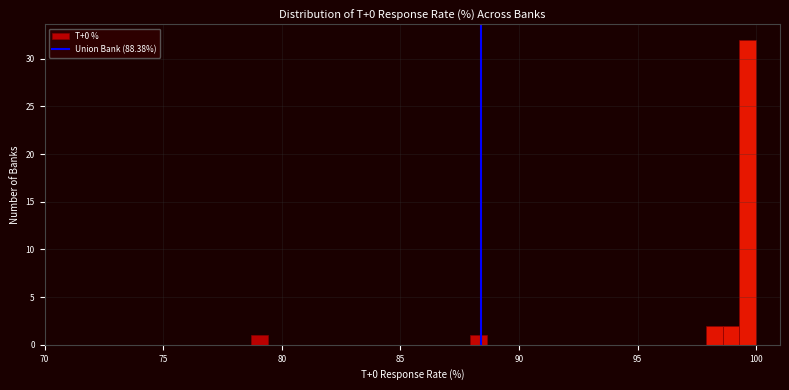

Around what value on the x-axis is the tallest bar? Give the approximate position of its centre, as read against the axis.

99.5